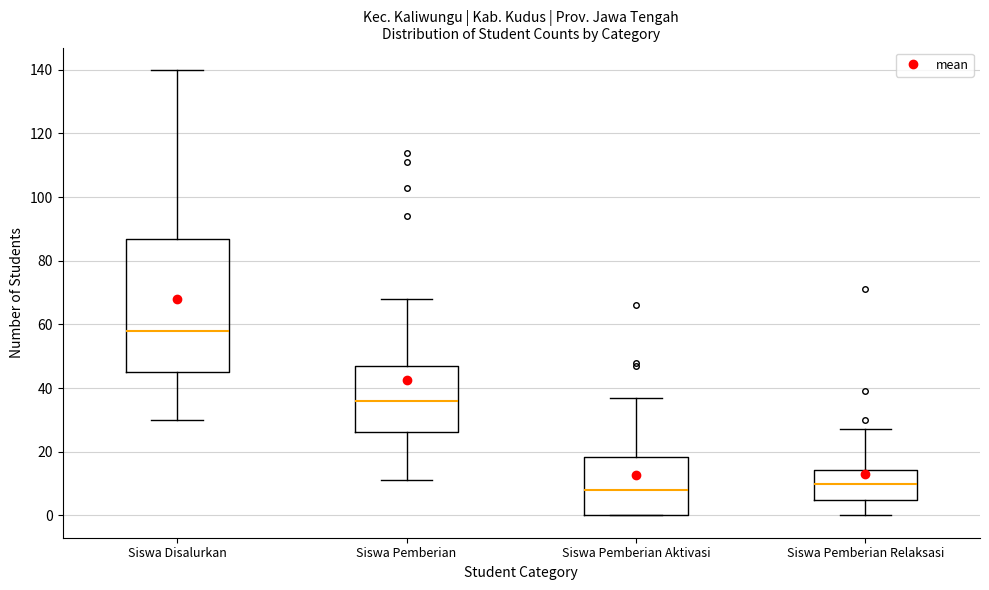

Reading left to right, read every box against the y-axis: the position of its median line, the range the box covers, and the ends of its whiskers. The values are not printed on the chart, so give them approximately, as read against the axis.

Siswa Disalurkan: median 58, box 46 to 88, whiskers 30 to 140
Siswa Pemberian: median 36, box 26 to 48, whiskers 12 to 68
Siswa Pemberian Aktivasi: median 8, box 0 to 18, whiskers 0 to 38
Siswa Pemberian Relaksasi: median 10, box 6 to 14, whiskers 0 to 28